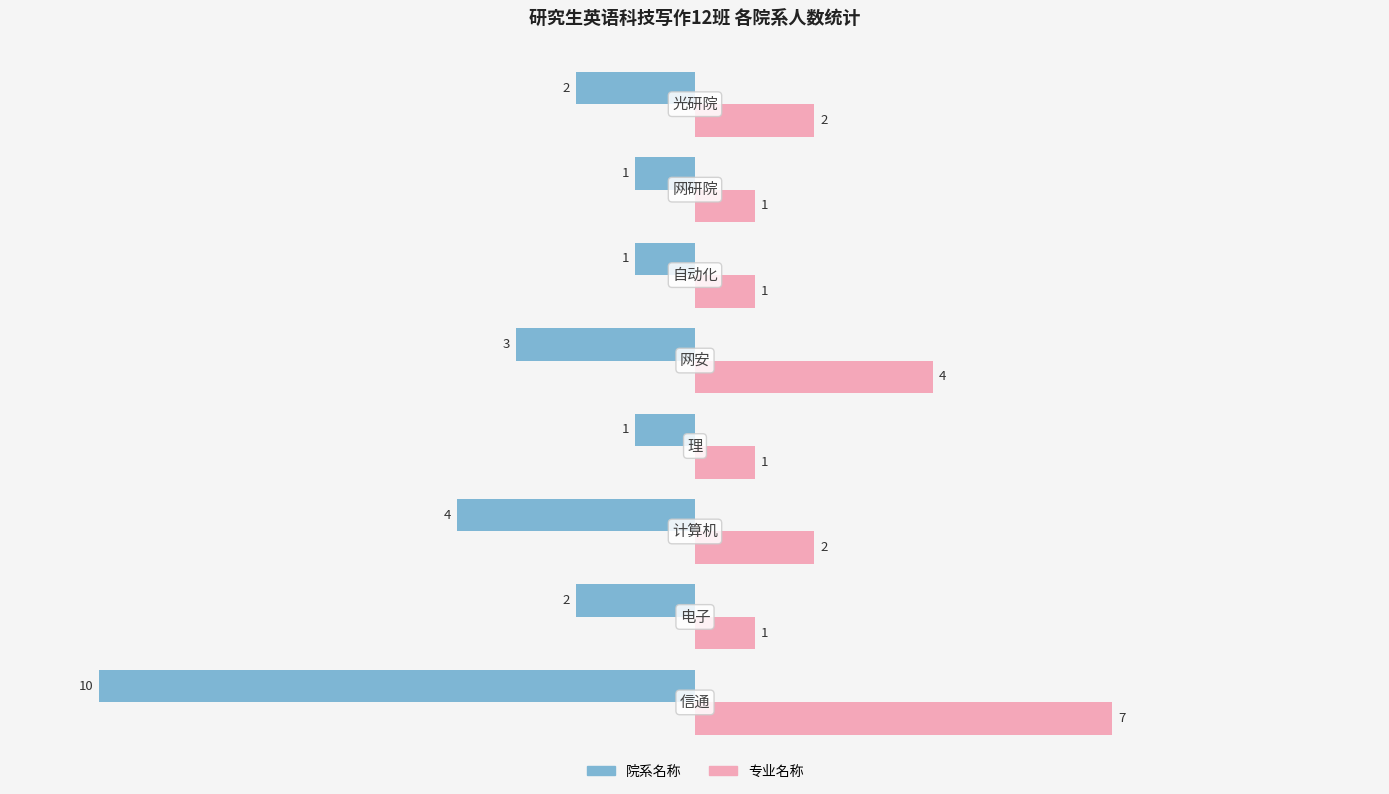

List the series in order of their overall mean, highest first.

专业名称, 院系名称